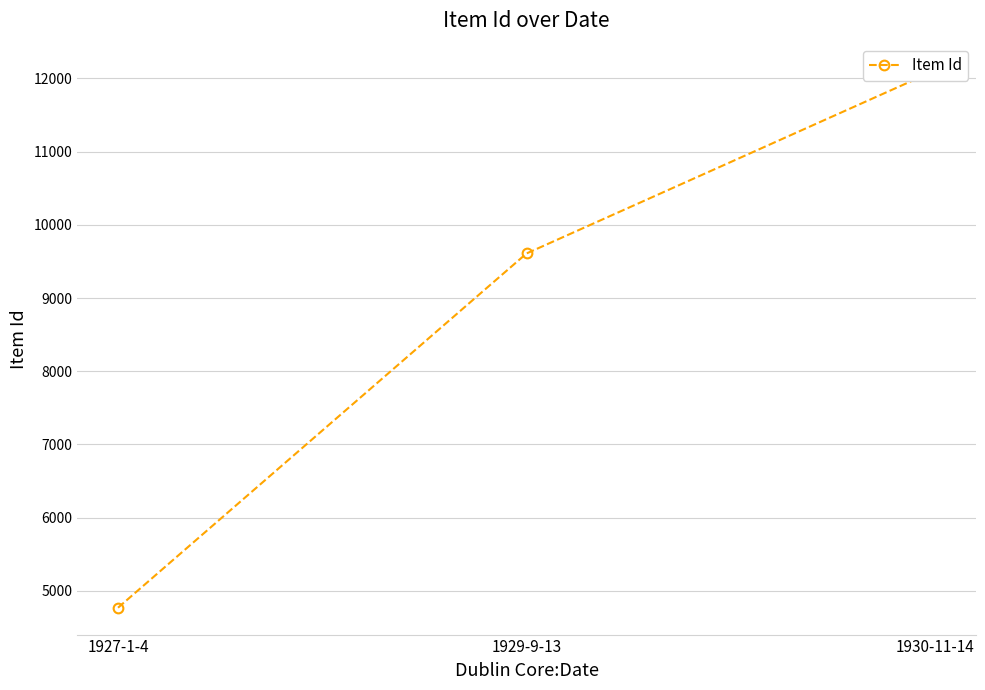

The chart shows a value of 4770 at 1927-1-4. True or false?

True